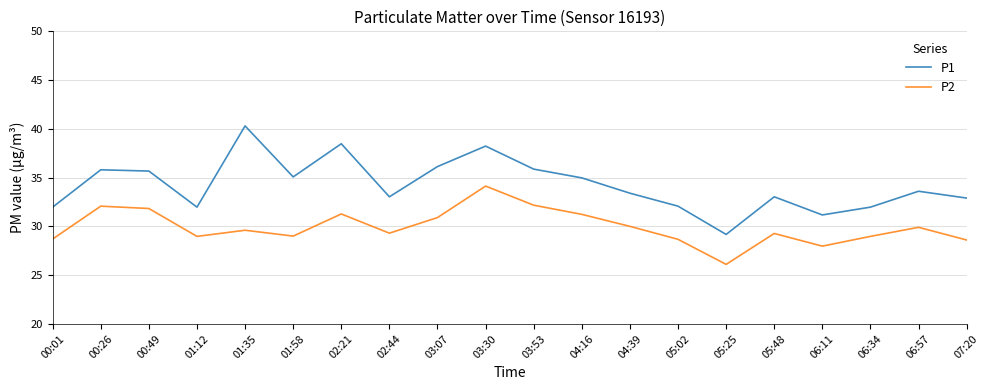

True or false: P2 and P1 intersect in this chart.

False